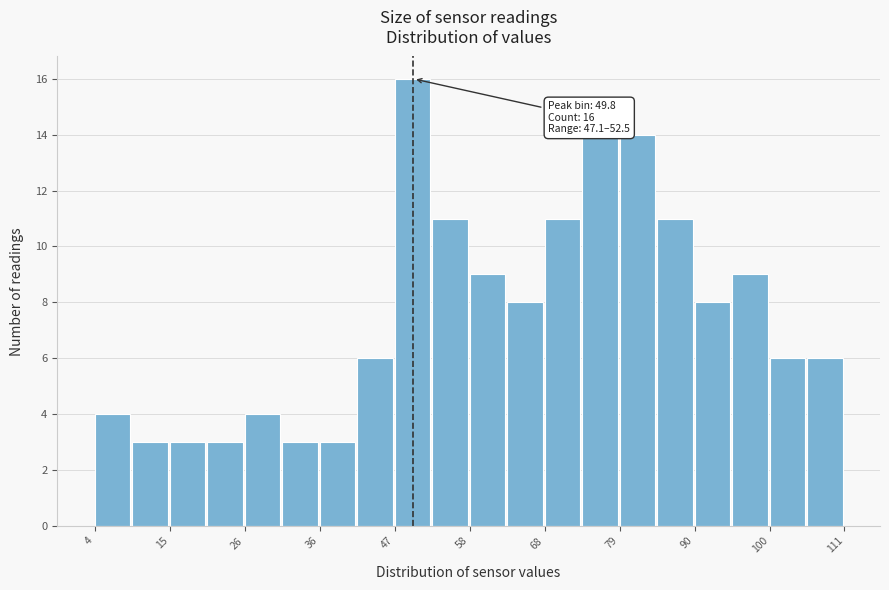

Around what value on the x-axis is the tallest bar? Give the approximate position of its centre, as read against the axis.

50